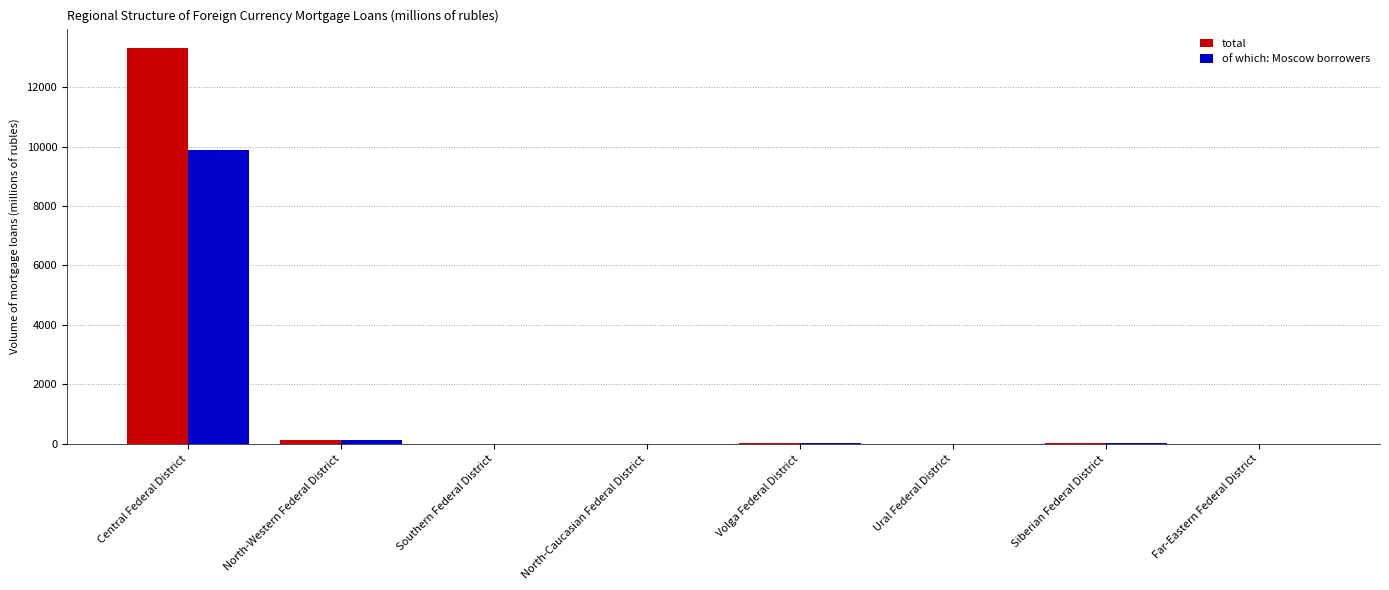

The total series shows -8807 at Southern Federal District. True or false?

False